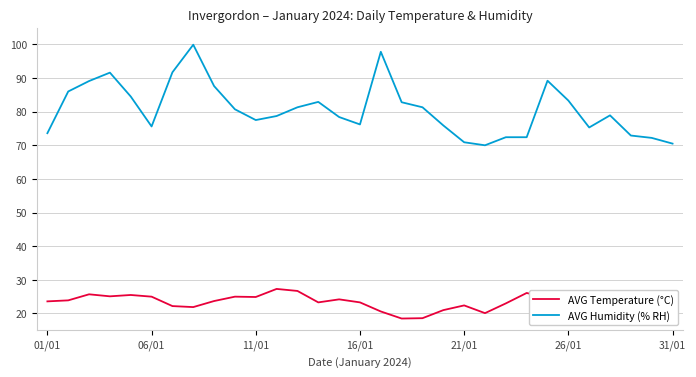

What is the maximum value shown in the chart?

99.9